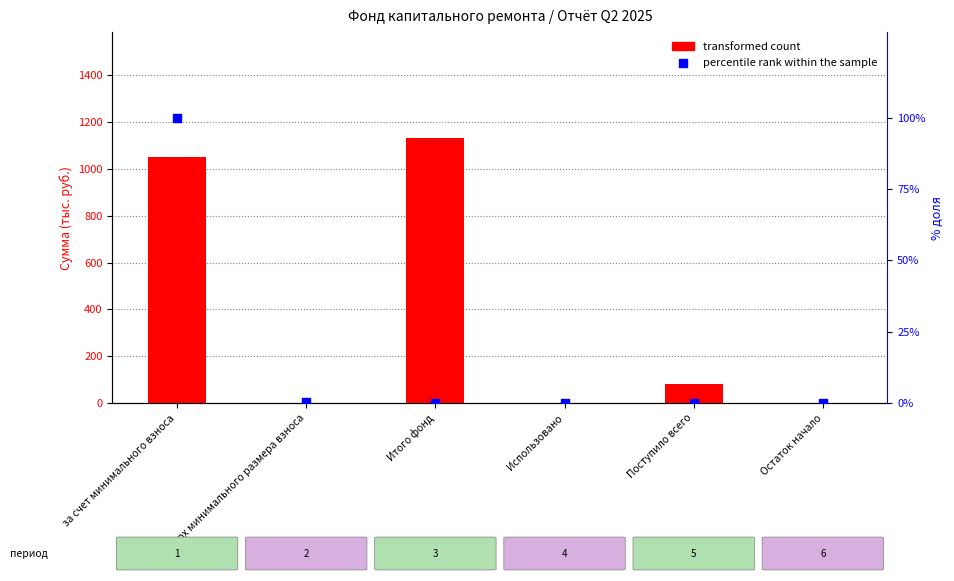

Which series has the widest spread of Y values?

transformed count